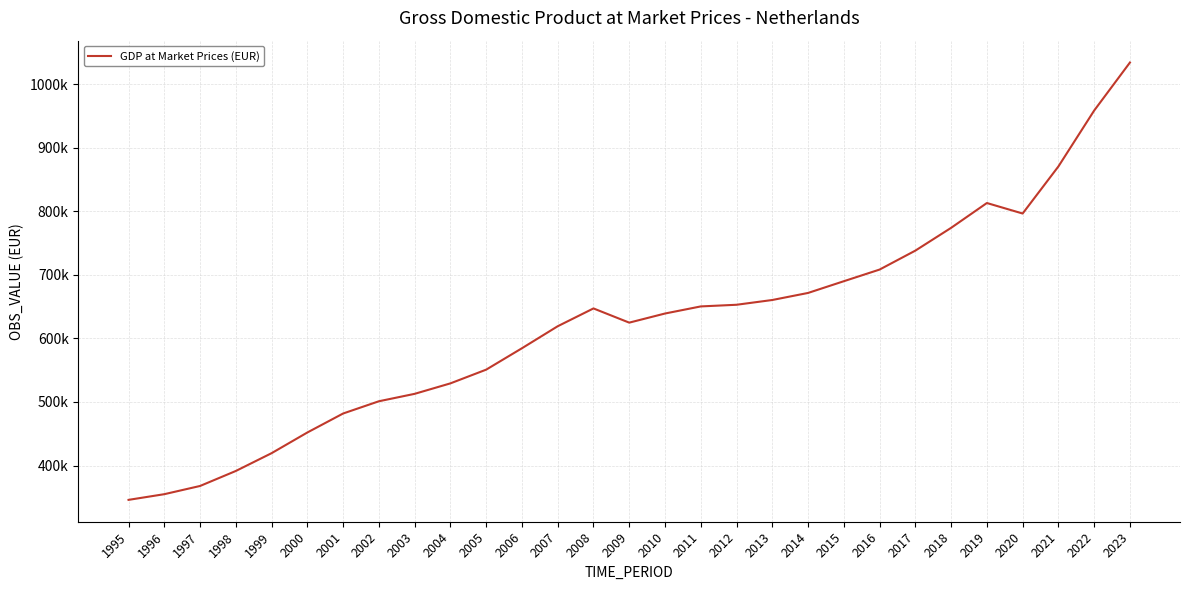

Rank the categories by value from lowest to highest.

1995, 1996, 1997, 1998, 1999, 2000, 2001, 2002, 2003, 2004, 2005, 2006, 2007, 2009, 2010, 2008, 2011, 2012, 2013, 2014, 2015, 2016, 2017, 2018, 2020, 2019, 2021, 2022, 2023